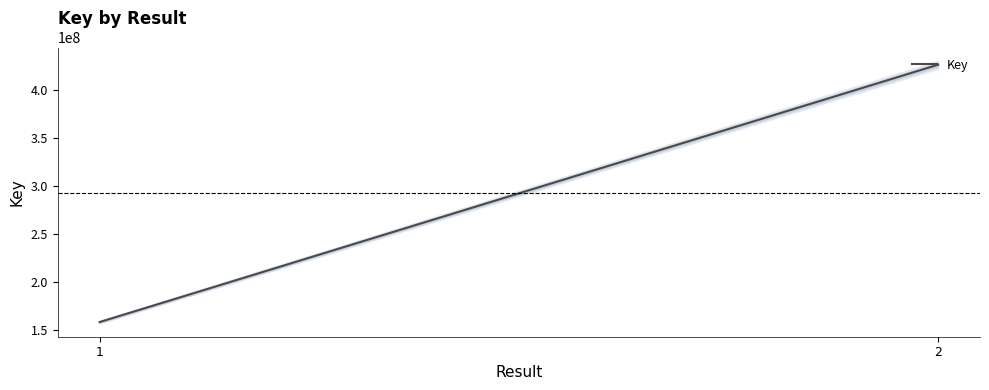

At which label is the value closest to 292411951?

1